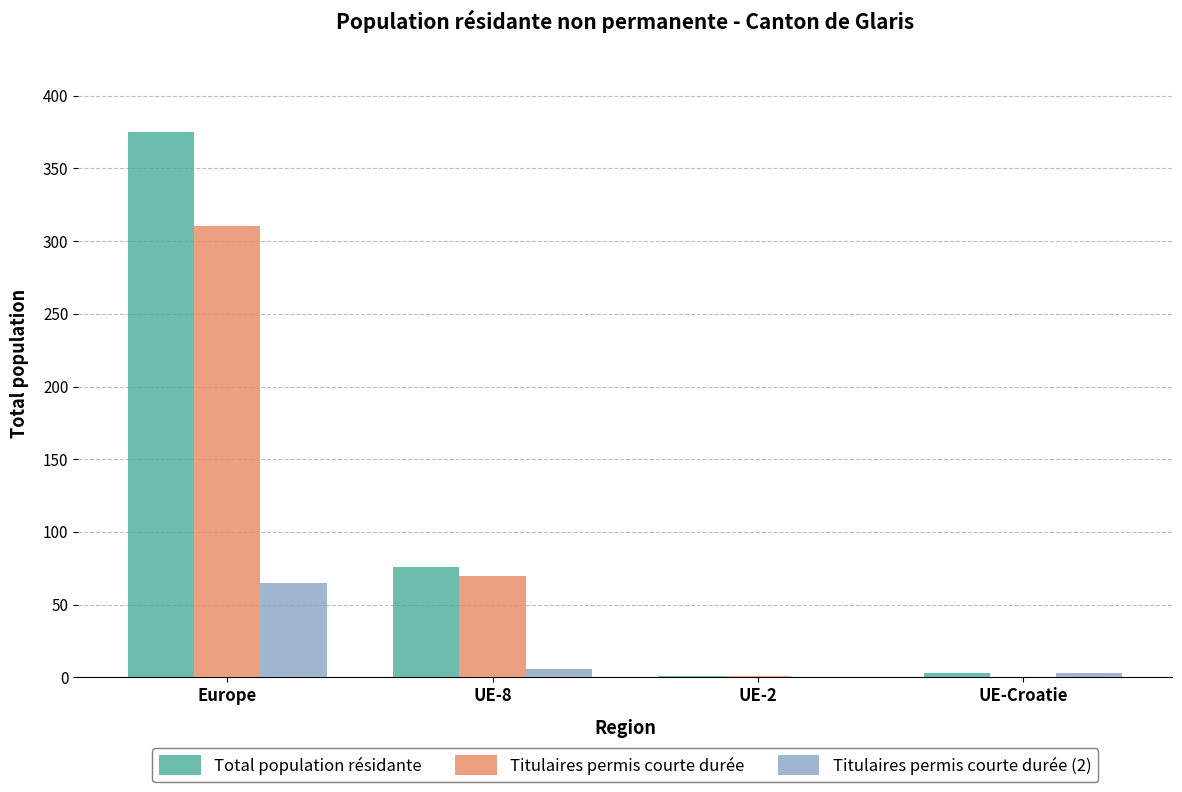

Which series has the largest total across all categories?

Total population résidante